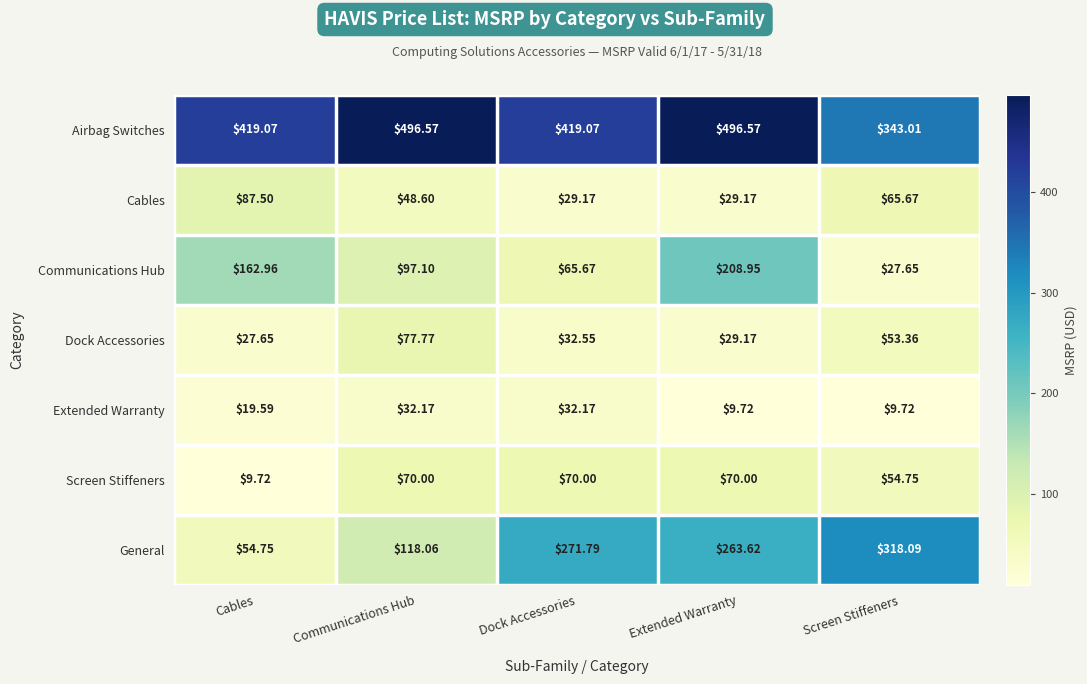

Where does the General series first go above 263?

Dock Accessories